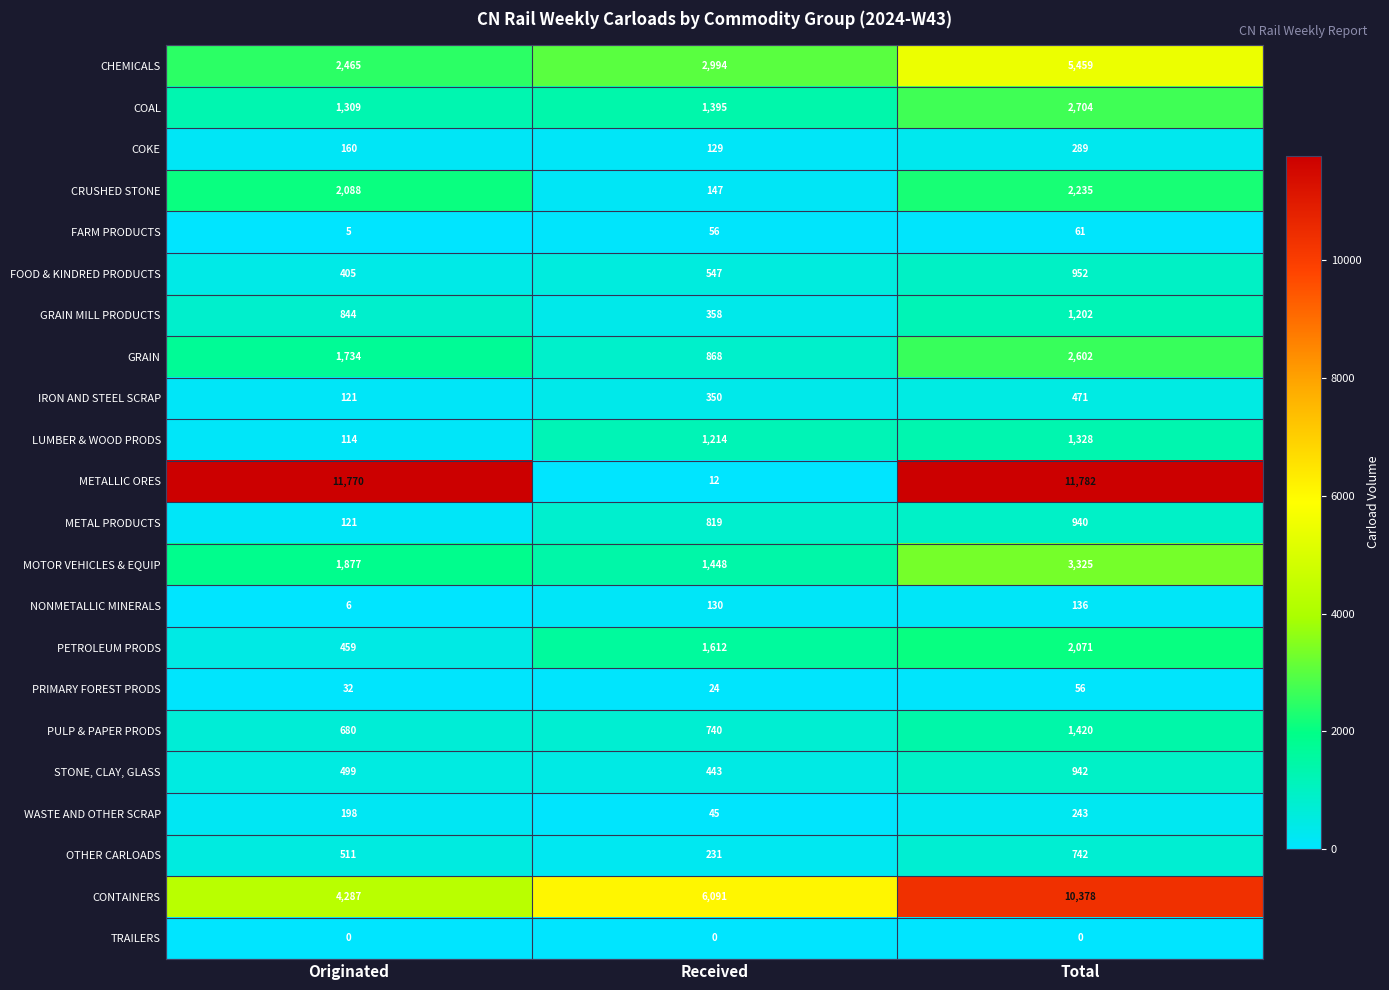

Count the WASTE AND OTHER SCRAP values in the range 45 to 243.

3